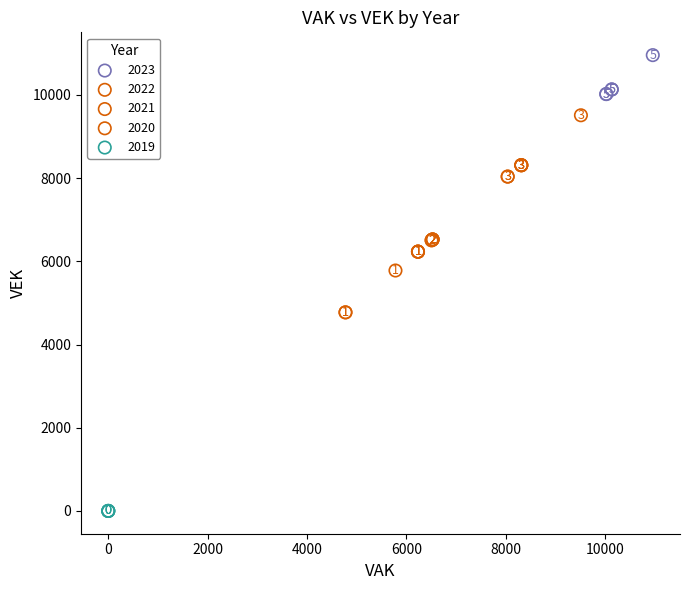

Which series contains the highest Y value?

2023